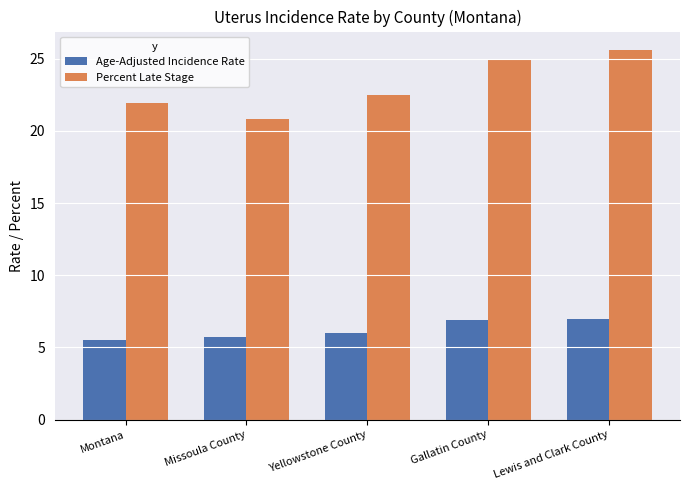

What is the maximum value shown in the chart?

25.6